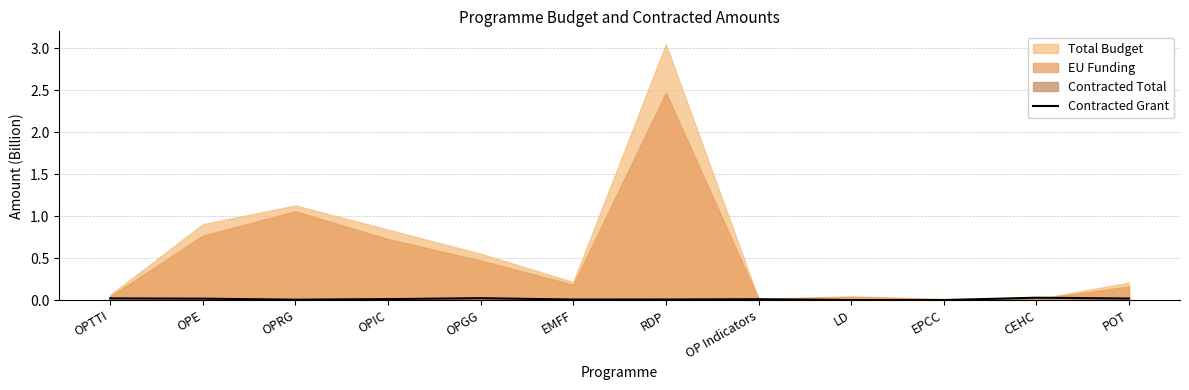

At which category does the data reach its first local valley?

OPRG